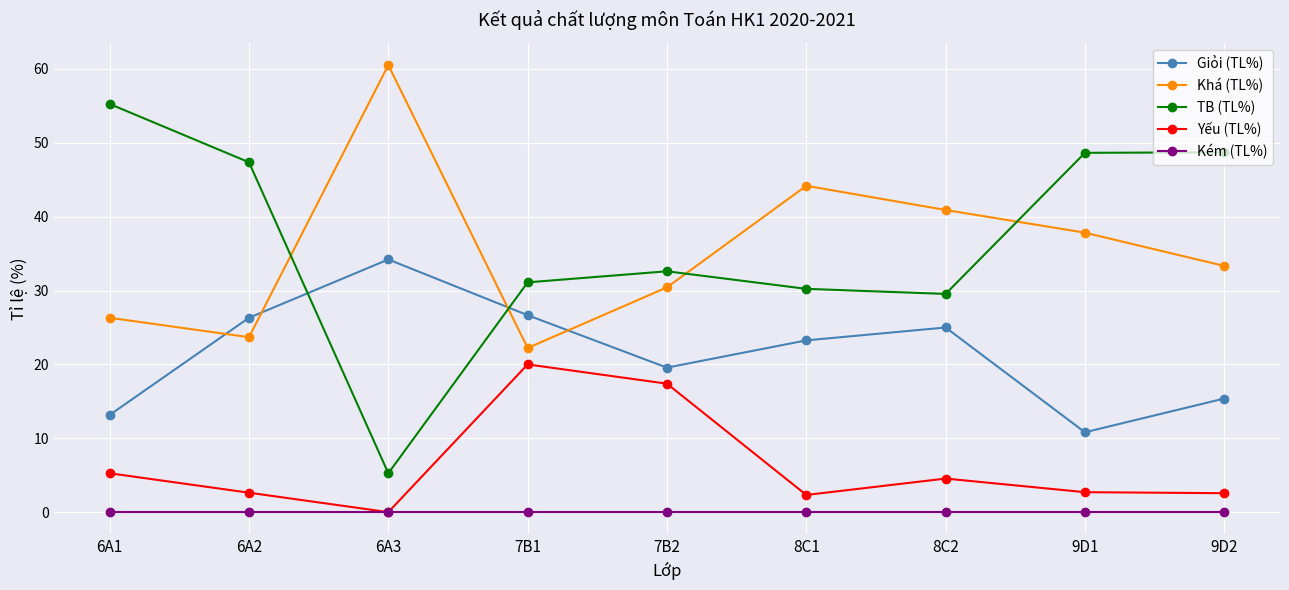

Is the value of Khá (TL%) at 8C1 greater than the value of TB (TL%) at 6A3?

Yes